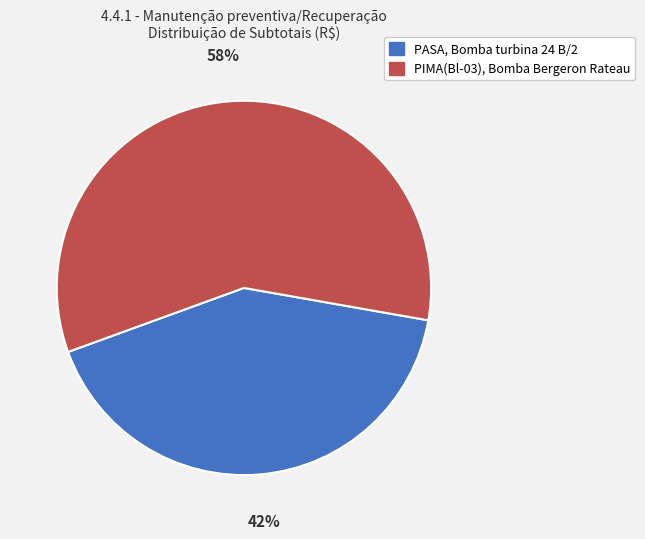

Which slice is the smallest?

PASA, Bomba turbina 24 B/2